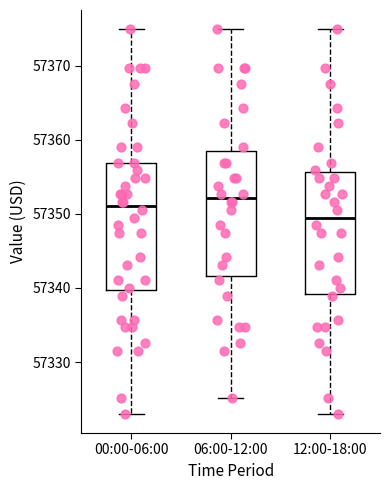

Where does the lower whisker of the box for 12:00-18:00 end on the y-axis? The values are not printed on the chart, so give them approximately, as read against the axis.

57323